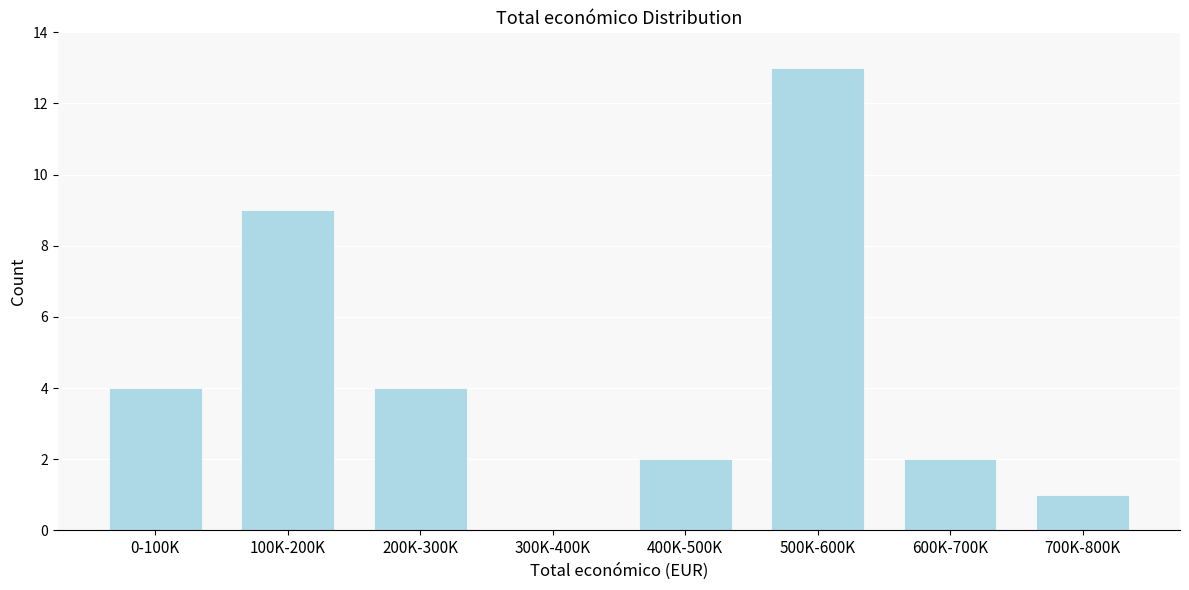

Reading left to right, list all the values displayed in this chart.

0-100K=4	100K-200K=9	200K-300K=4	300K-400K=0	400K-500K=2	500K-600K=13	600K-700K=2	700K-800K=1